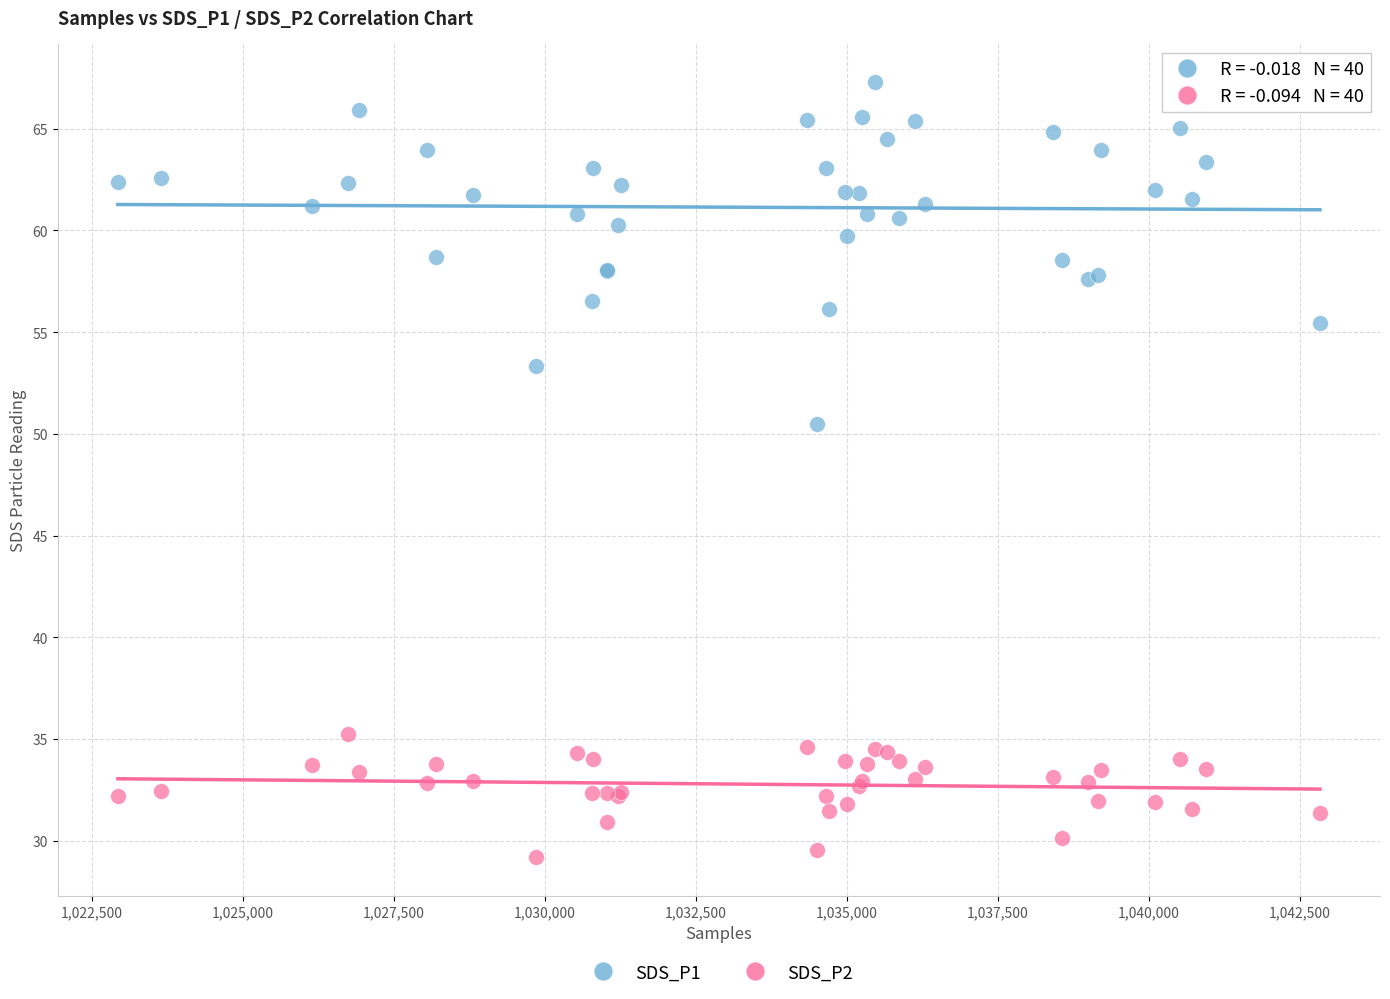

Across all series, what Y value is closest to 48?

50.5